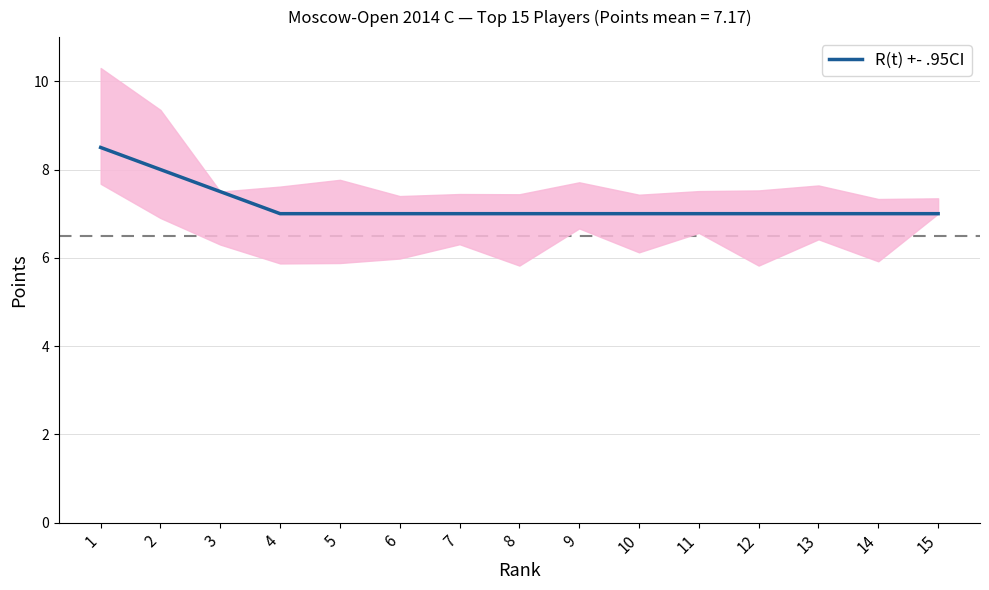

True or false: the data has more than 2 interior local peaks.

False